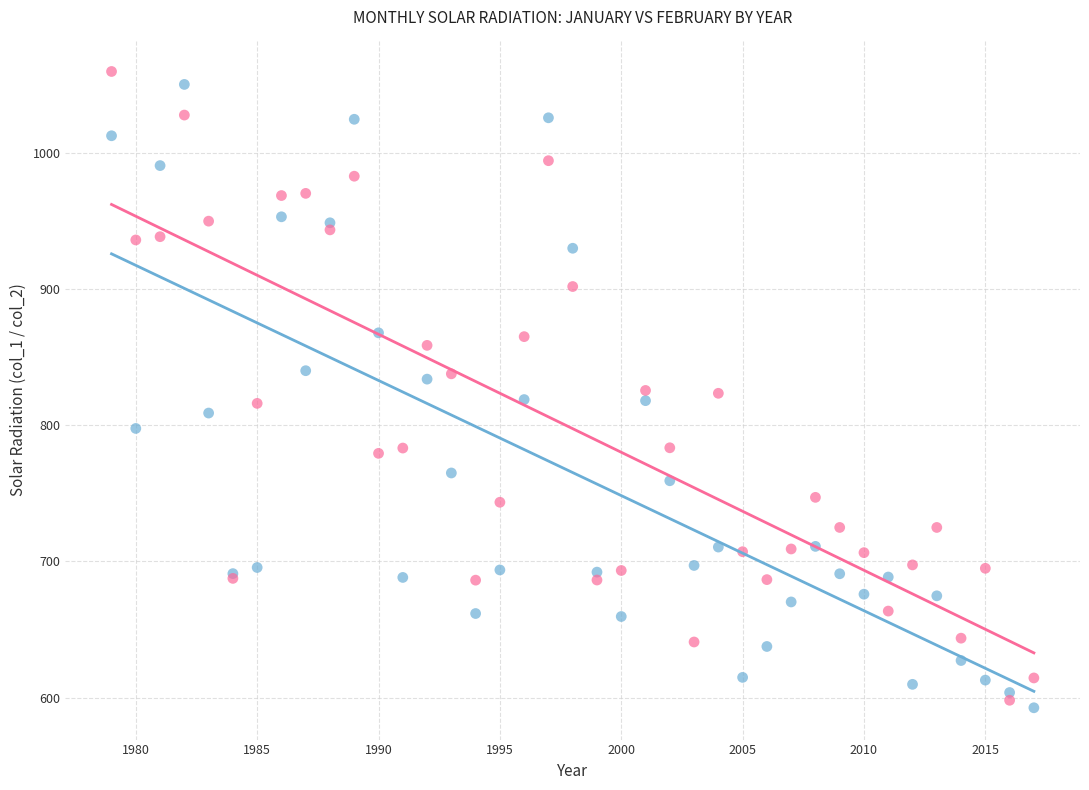

What is the X range (max minus min) for the scatter plot?

38.0